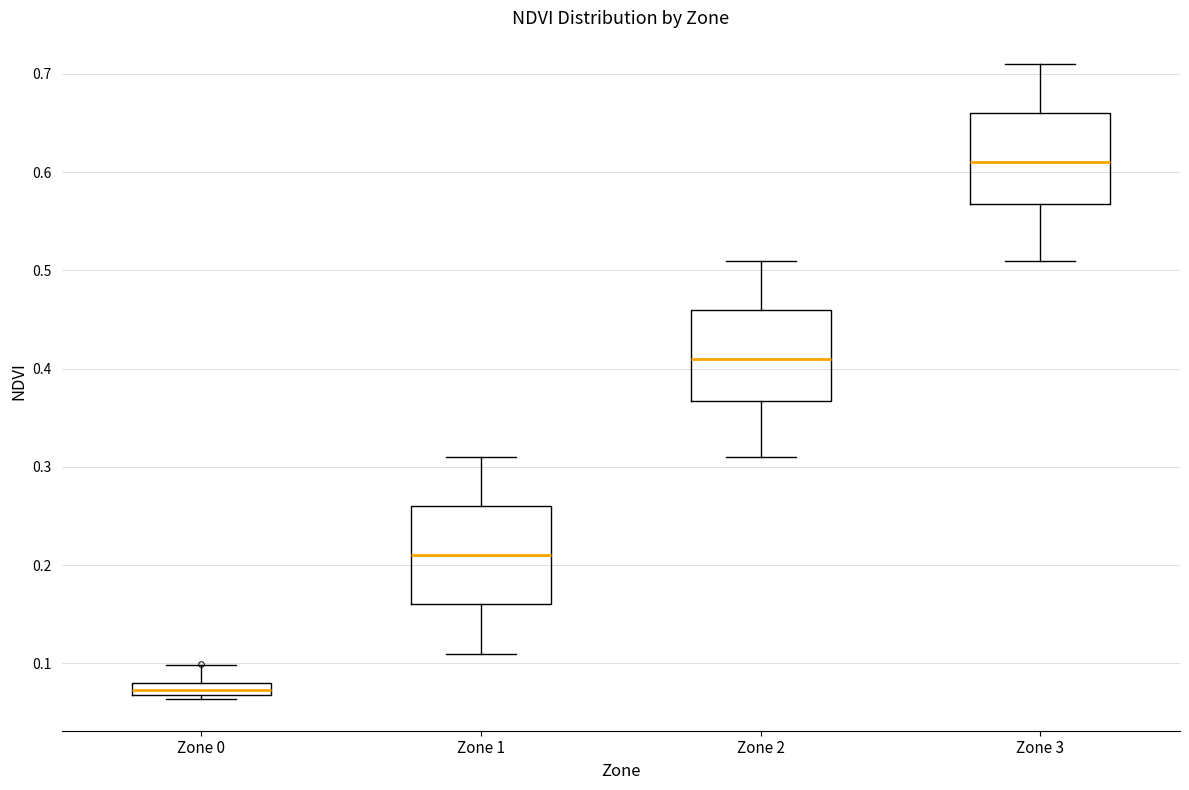

Which box has the highest median line?

Zone 3